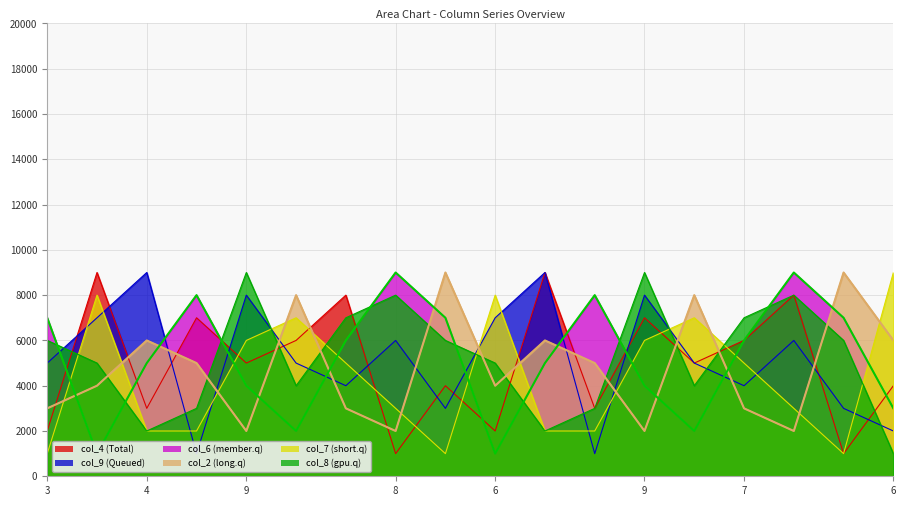

Reading right to left, extract all data points from this chart.

col_4: 4000	1000	8000	6000	5000	7000	3000	9000	2000	4000	1000	8000	6000	5000	7000	3000	9000	2000
col_9: 2000	3000	6000	4000	5000	8000	1000	9000	7000	3000	6000	4000	5000	8000	1000	9000	7000	5000
col_6: 3000	7000	9000	6000	2000	4000	8000	5000	1000	7000	9000	6000	2000	4000	8000	5000	1000	7000
col_2: 6000	9000	2000	3000	8000	2000	5000	6000	4000	9000	2000	3000	8000	2000	5000	6000	4000	3000
col_7: 9000	1000	3000	5000	7000	6000	2000	2000	8000	1000	3000	5000	7000	6000	2000	2000	8000	1000
col_8: 1000	6000	8000	7000	4000	9000	3000	2000	5000	6000	8000	7000	4000	9000	3000	2000	5000	6000